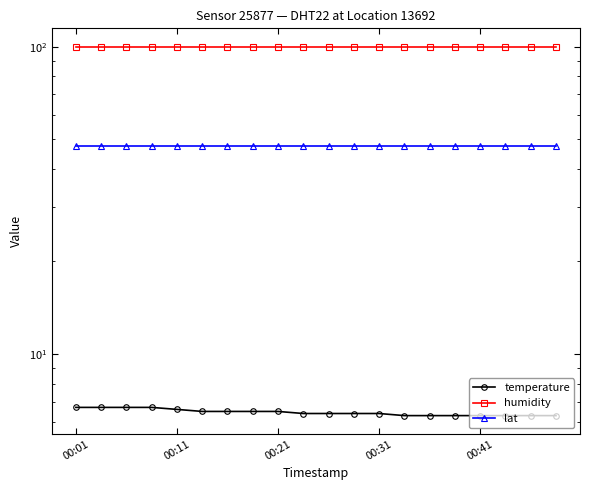

Which label corresponds to the largest value in the chart?

00:01